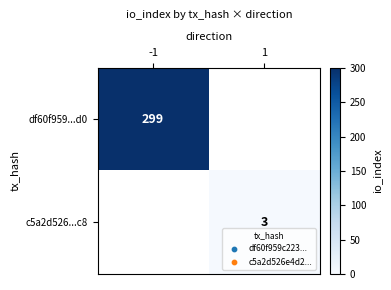

Is the value of df60f959...d0 at -1 greater than the value of c5a2d526...c8 at 1?

Yes